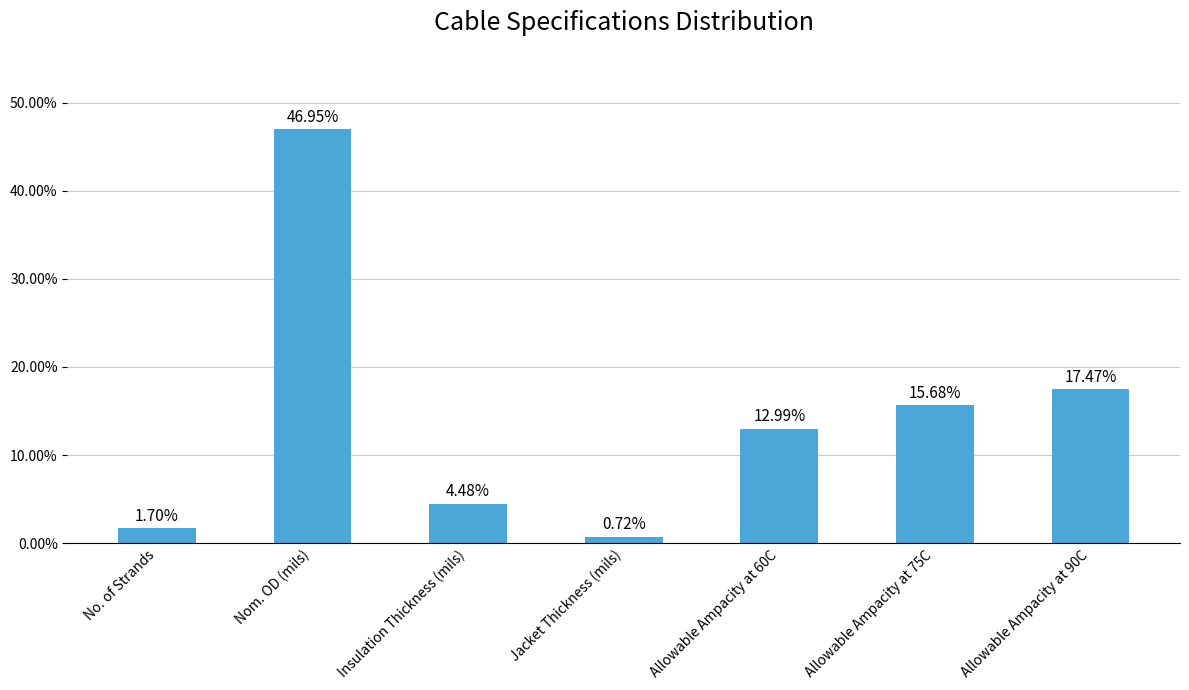

What is the sum of all values?

100.0